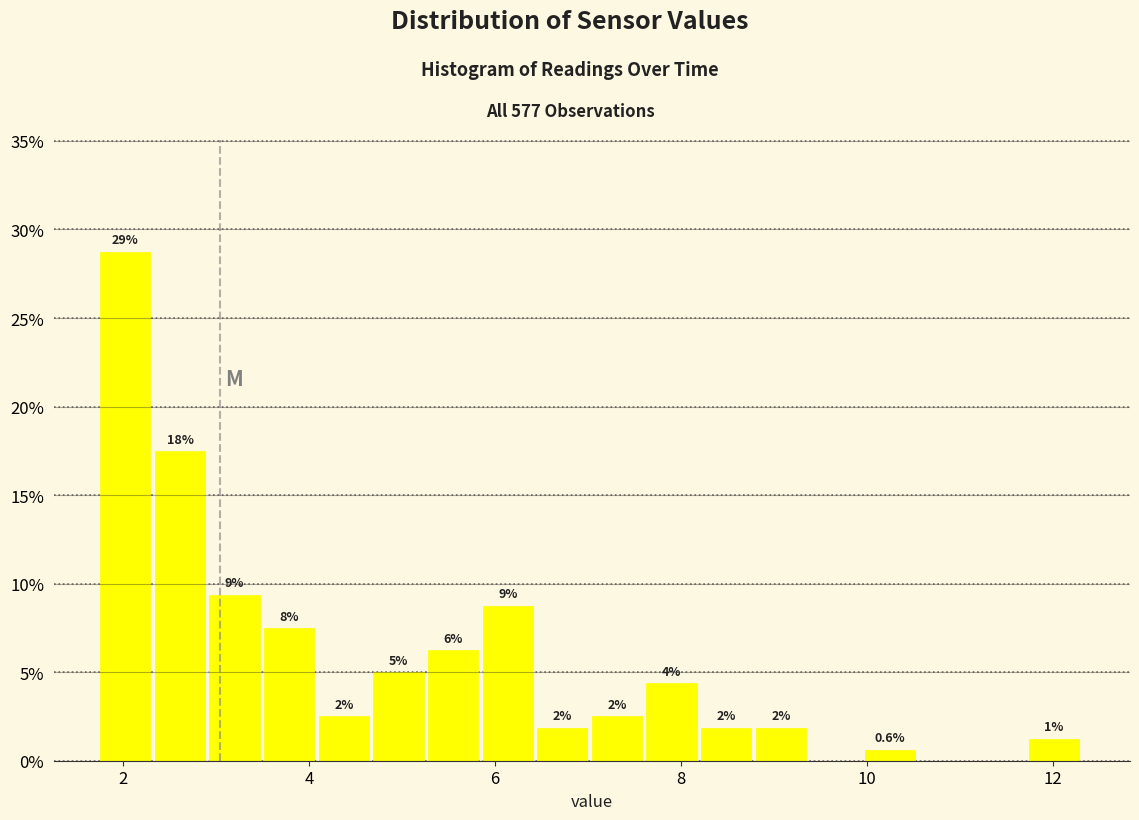

Around what value on the x-axis is the tallest bar? Give the approximate position of its centre, as read against the axis.

2.0